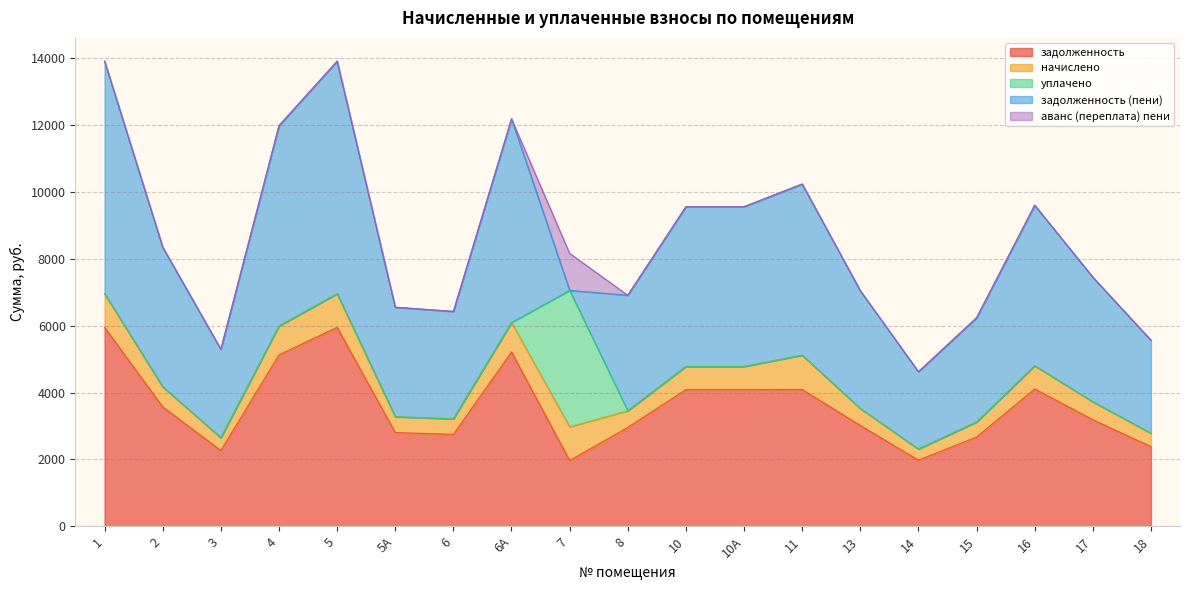

How many interior local valleys does the задолженность series have?

4